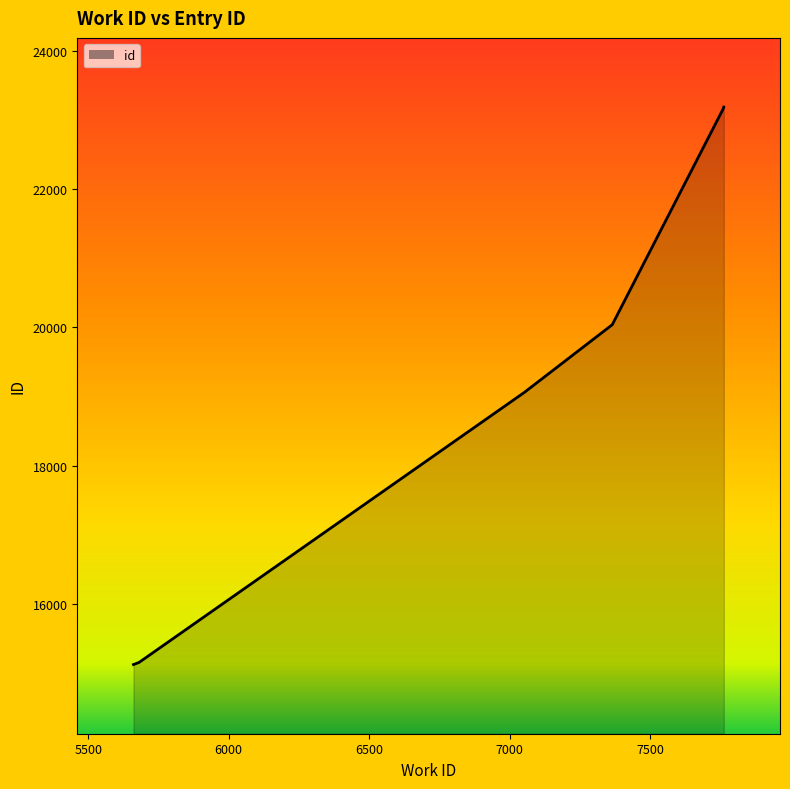

What value does the data have at 7762, to the nearest 10?

23180